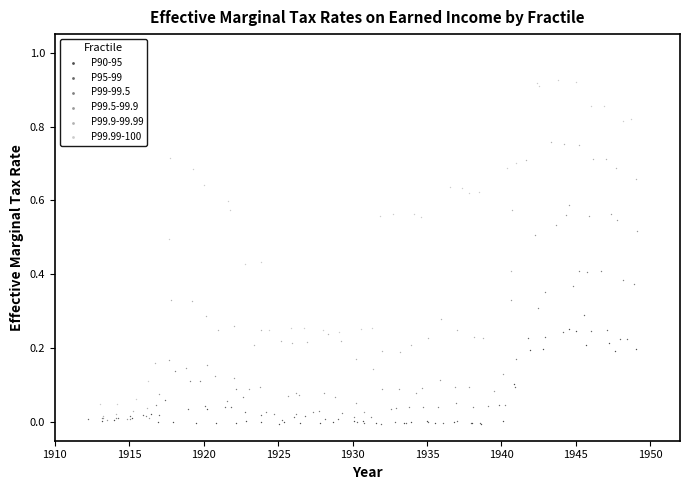

Which series contains the highest Y value?

P99.99-100